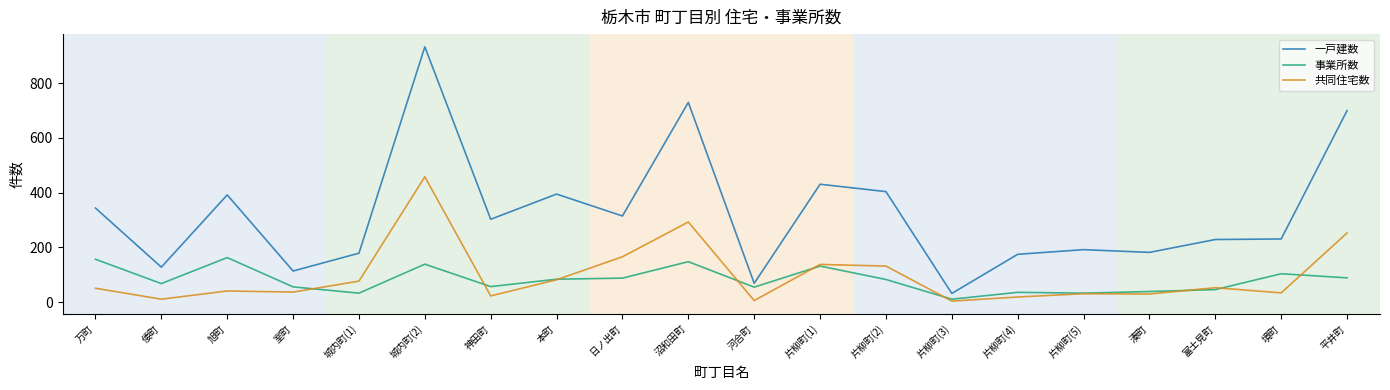

Count the number of data series in this chart.

3